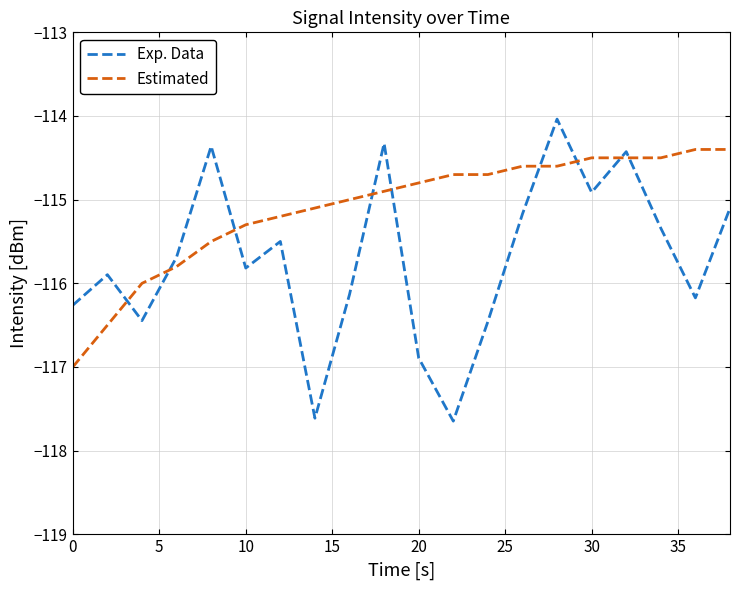

True or false: Estimated and Exp. Data intersect in this chart.

True